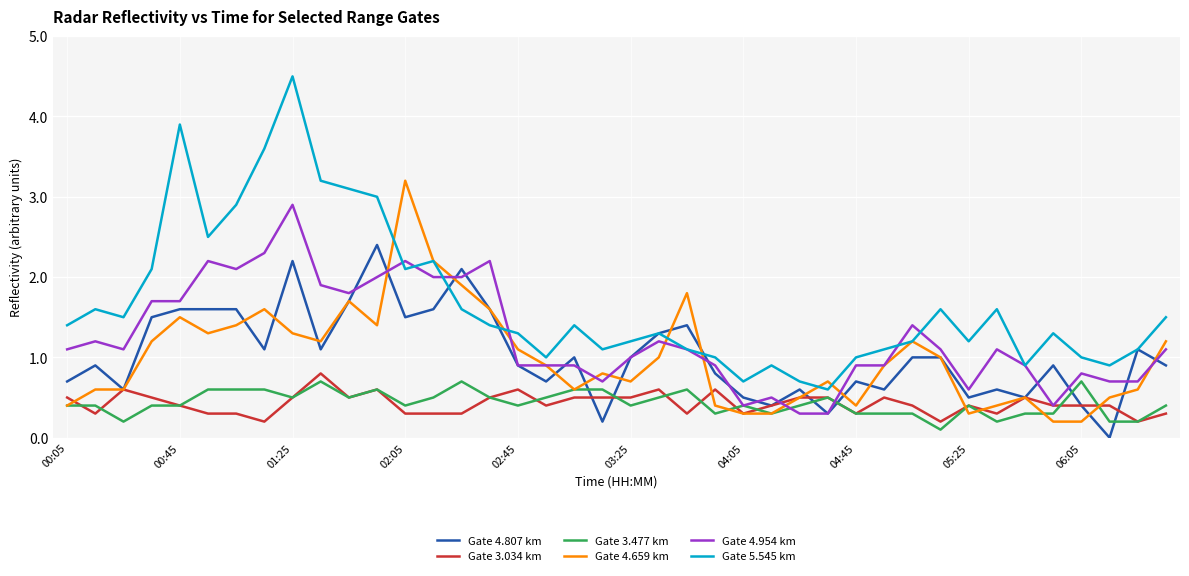

Which series has the widest spread of values?

Gate 5.545 km